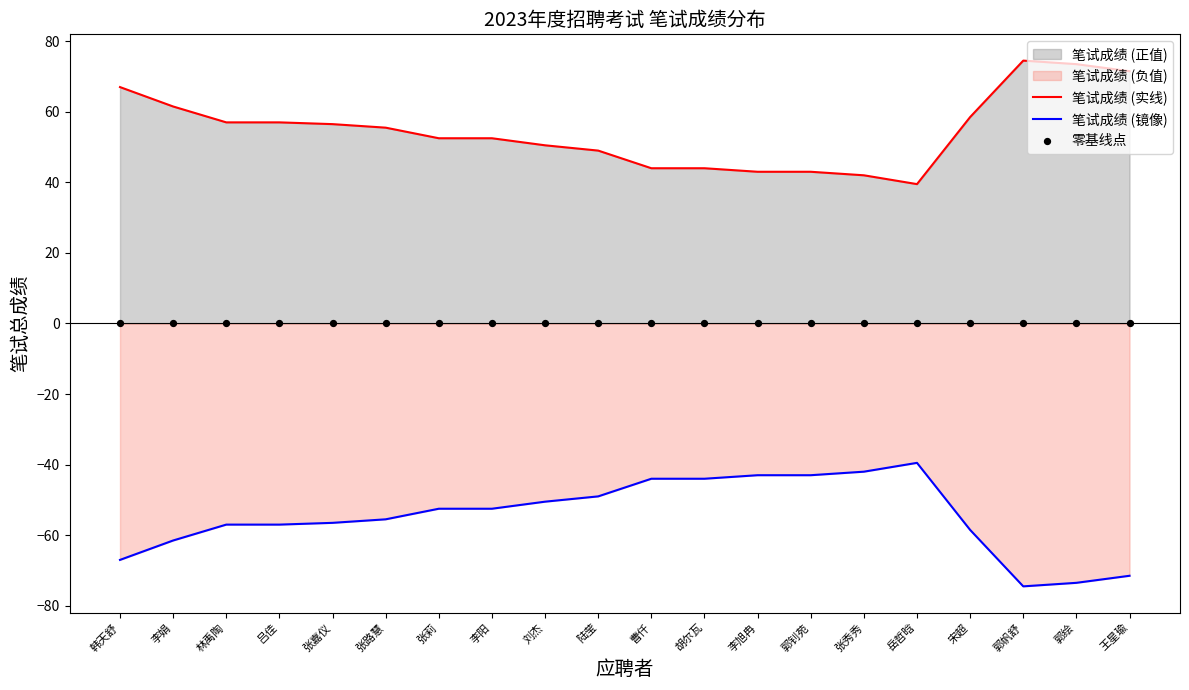

Which series contains the lowest Y value?

笔试成绩 (镜像)